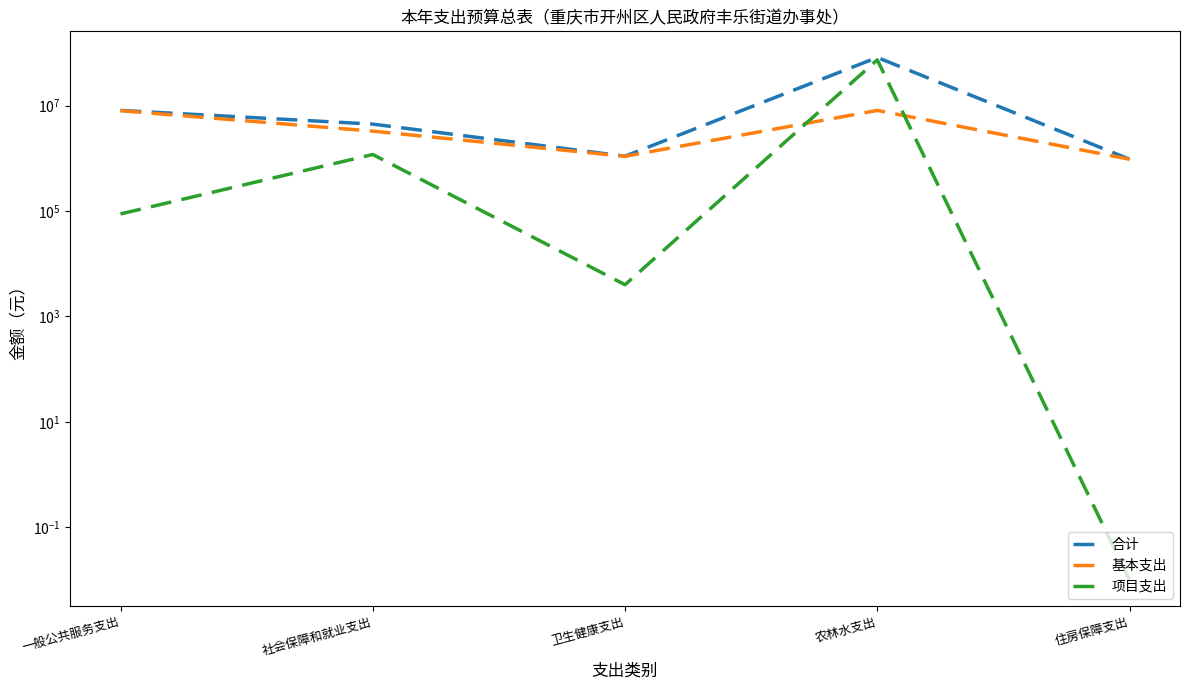

Does the chart display data point markers on the line(s)?

No